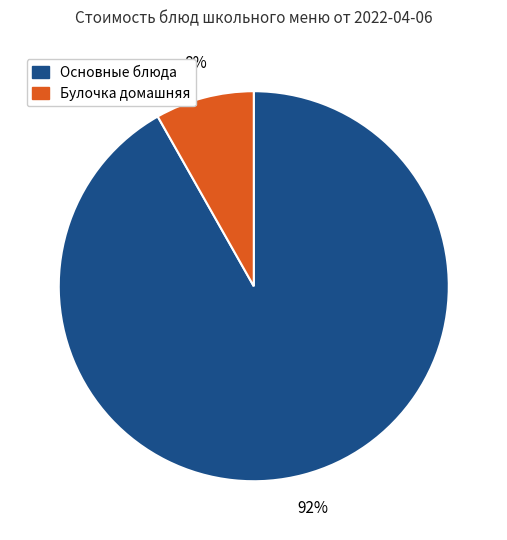

How many segments does this pie chart have?

2